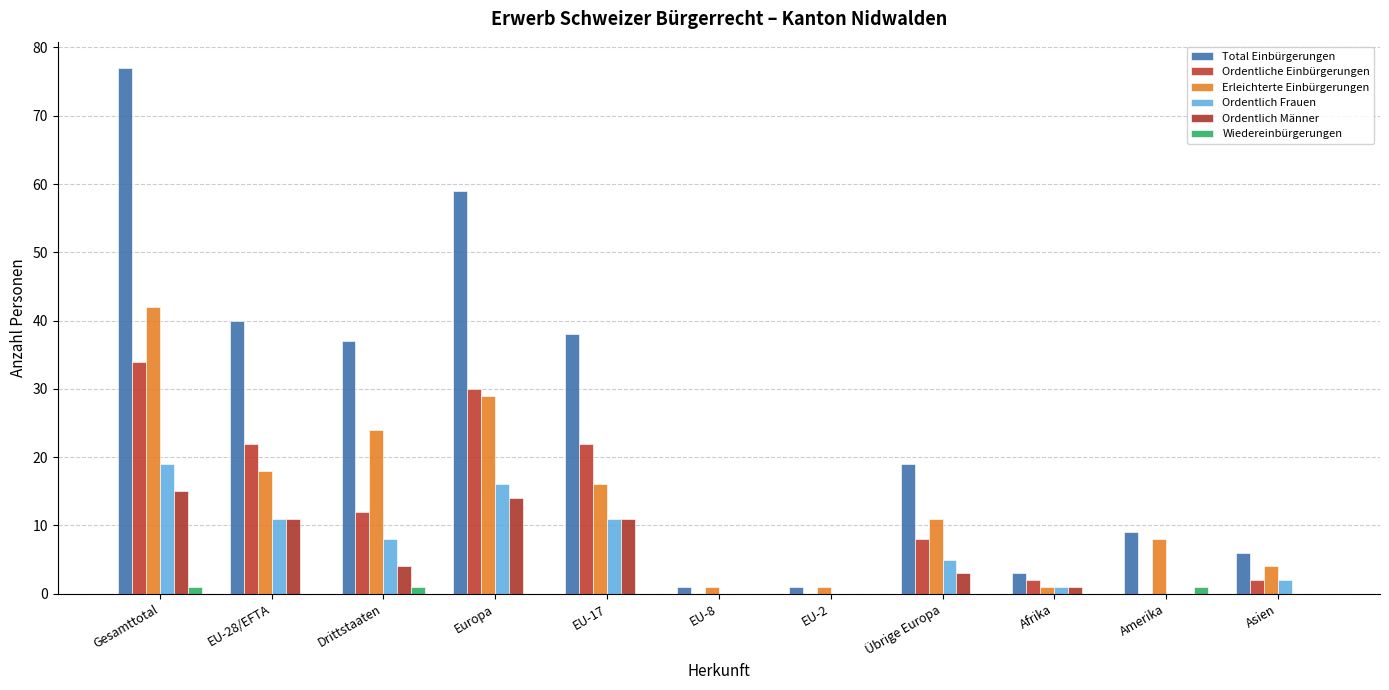

How many groups of bars are there?

11